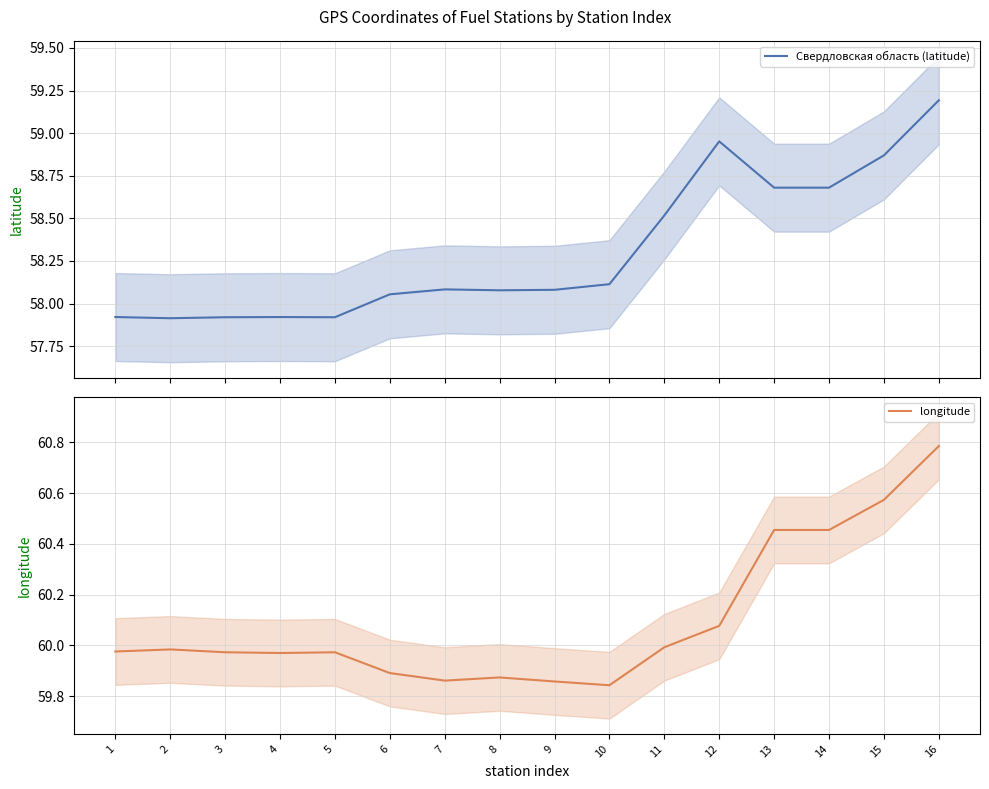

Rank the categories by Свердловская область (latitude) value from lowest to highest.

2, 3, 5, 4, 1, 6, 8, 9, 7, 10, 11, 13, 14, 15, 12, 16